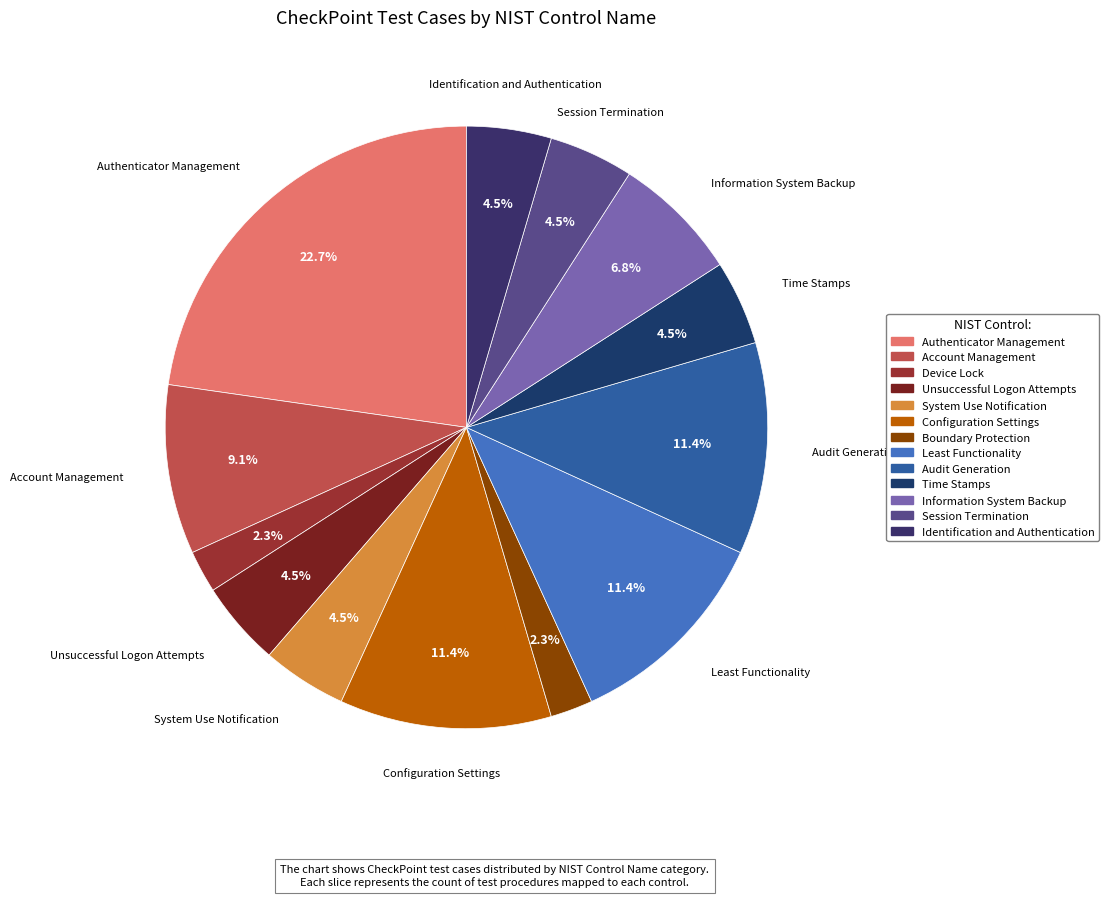

Does Configuration Settings represent more than half of the total?

No